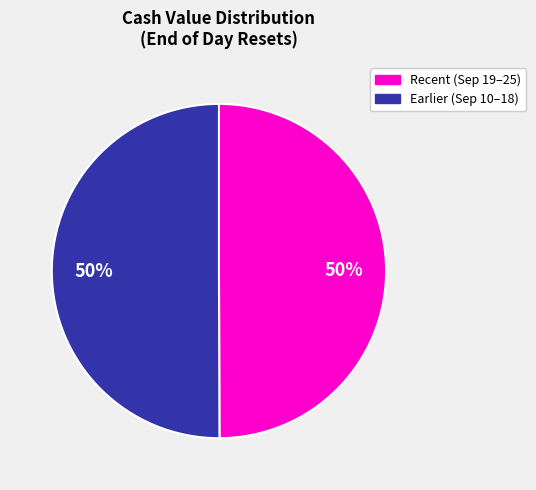

To the nearest percent, what is the average slice percentage?

50%